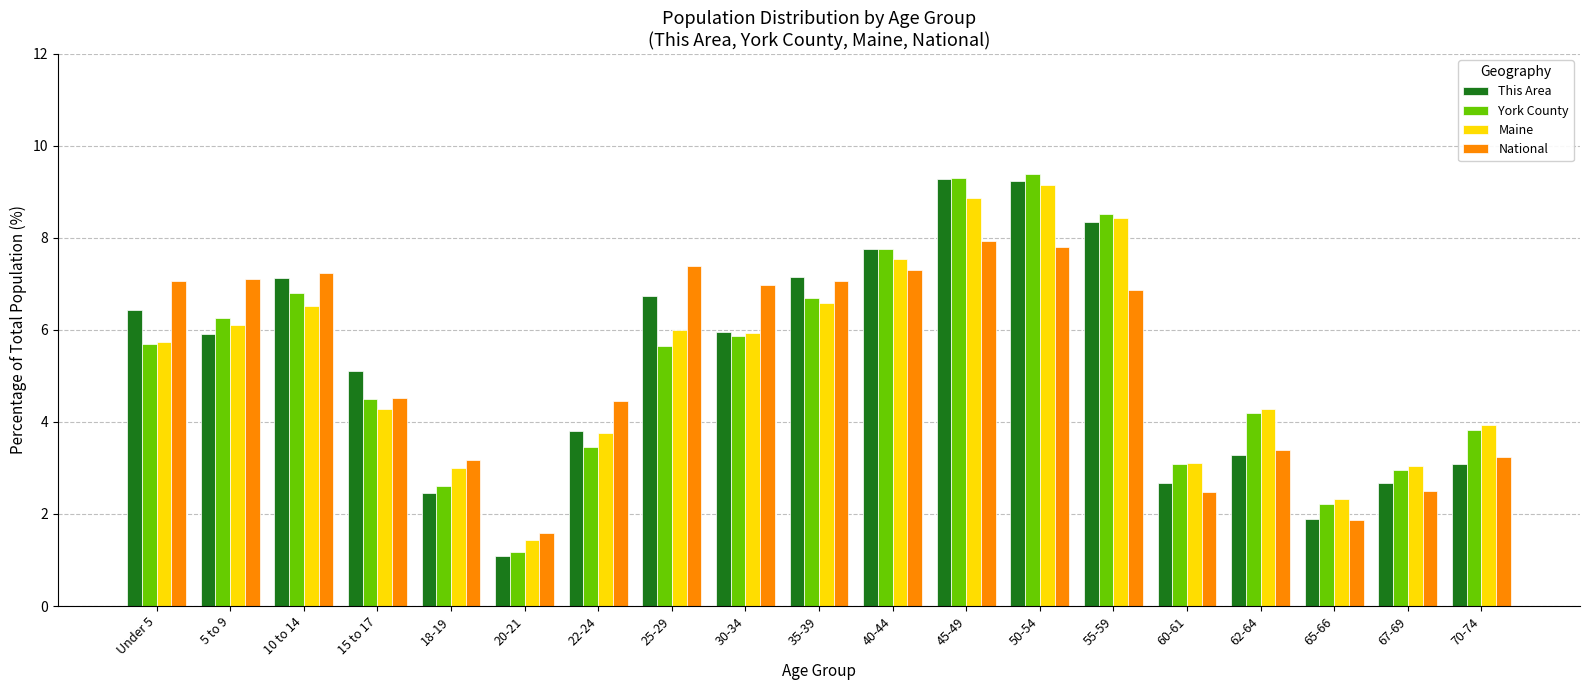

What is the spread (max minus min) of values at 30-34?

1.1